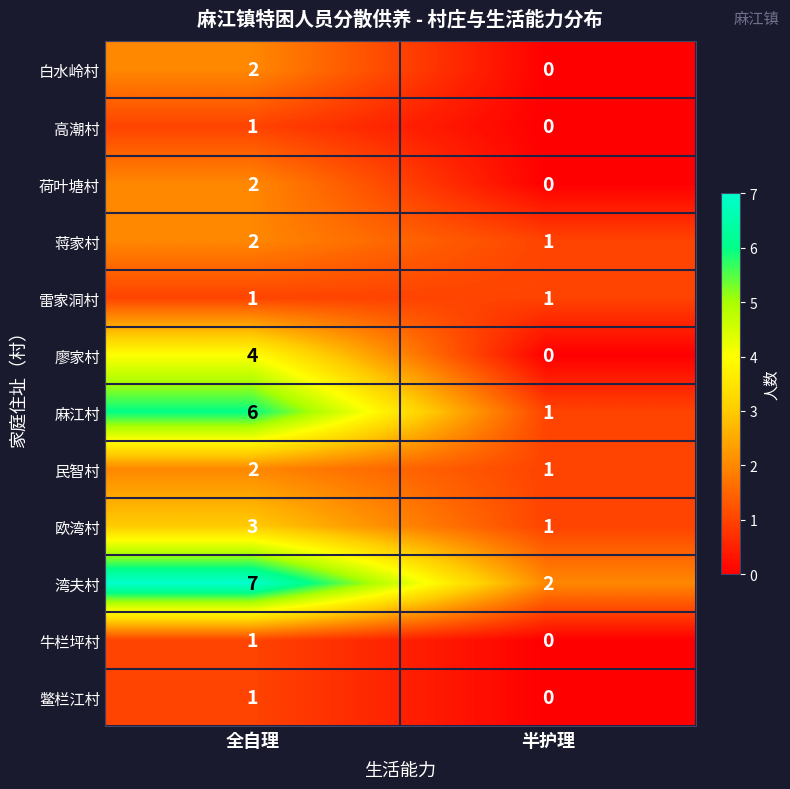

The value of 荷叶塘村 at 全自理 is 1. True or false?

False